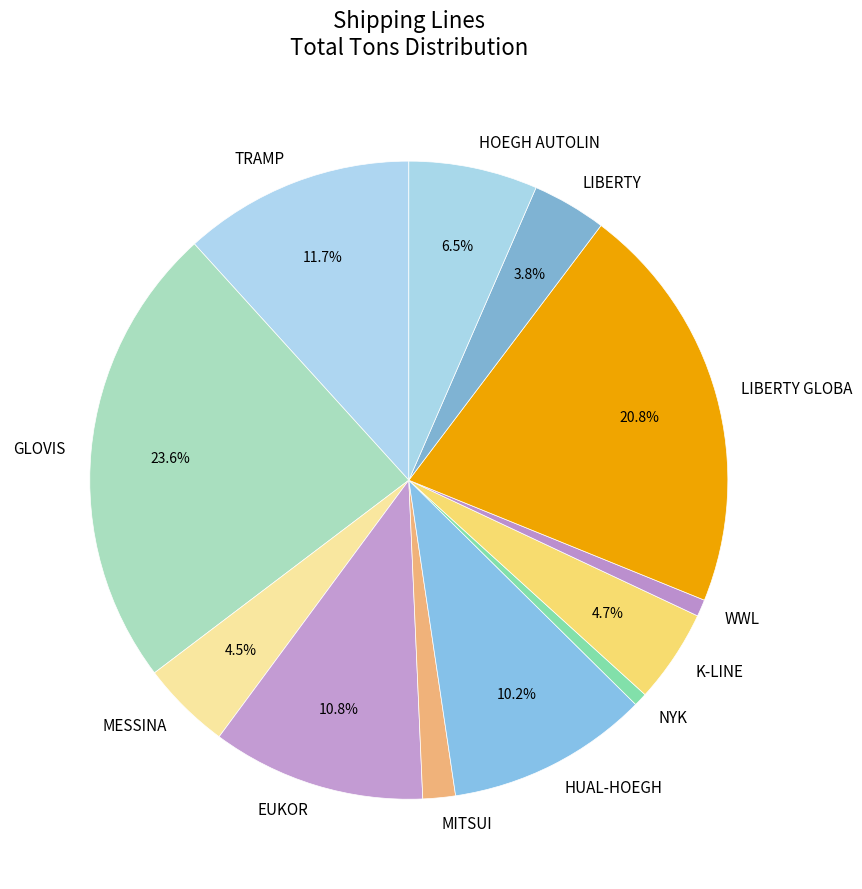

What portion of the pie excludes HOEGH AUTOLIN?

93.5%